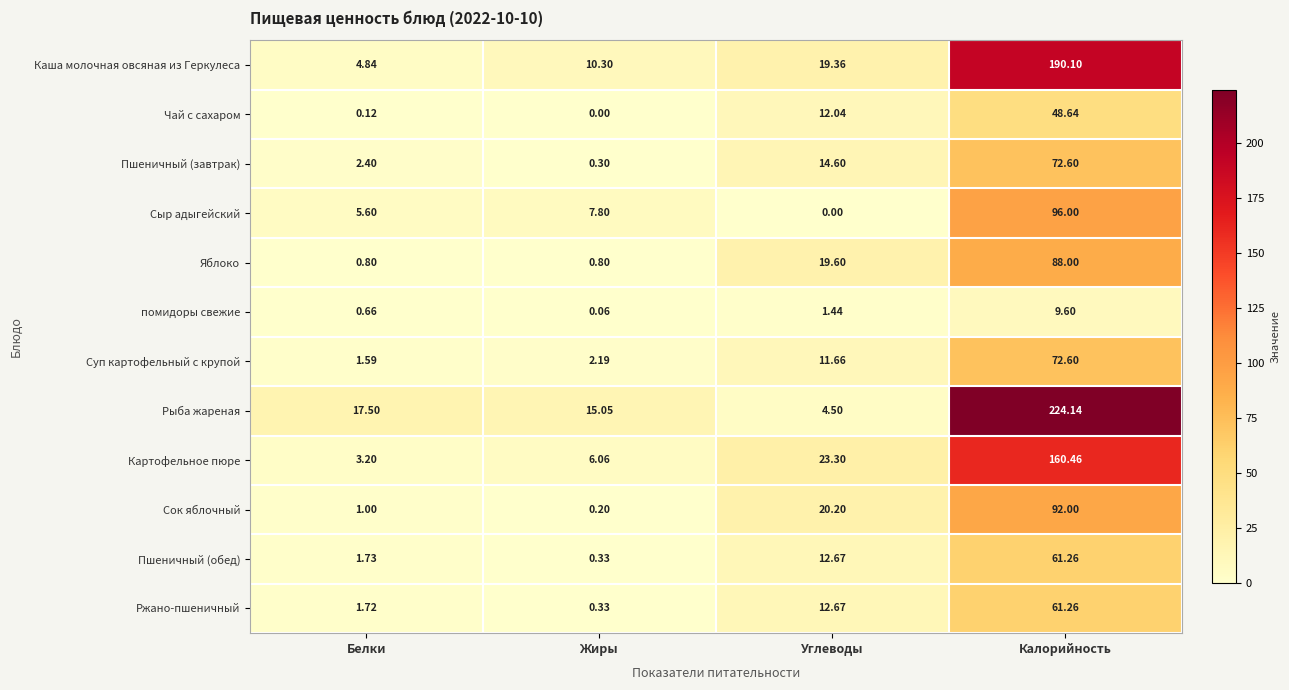

List the labels in order of Чай с сахаром value, largest first.

Калорийность, Углеводы, Белки, Жиры